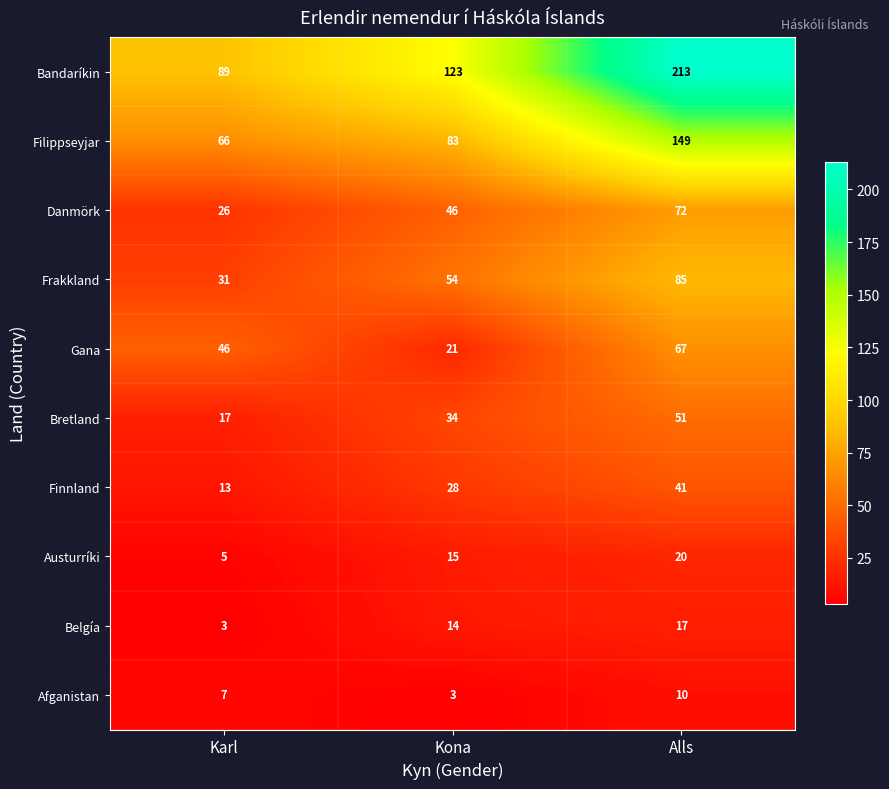

Reading left to right, what are all the values shown in this chart?

Bandaríkin: 89	123	213
Filippseyjar: 66	83	149
Danmörk: 26	46	72
Frakkland: 31	54	85
Gana: 46	21	67
Bretland: 17	34	51
Finnland: 13	28	41
Austurríki: 5	15	20
Belgía: 3	14	17
Afganistan: 7	3	10